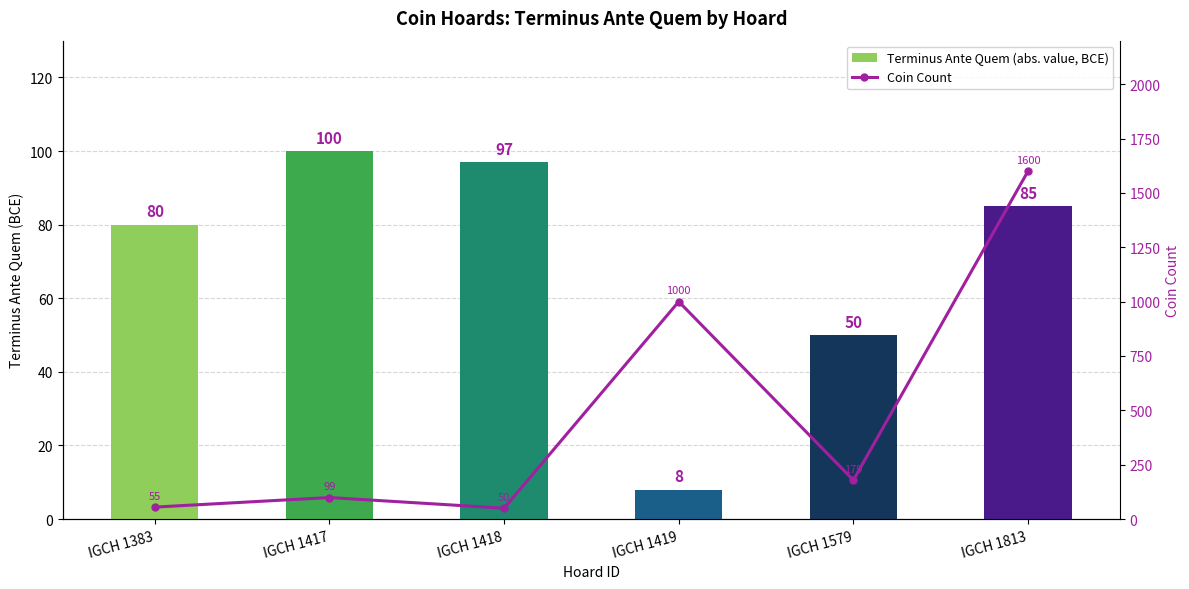

How many data points in Terminus Ante Quem (abs. value, BCE) are less than 85?

3